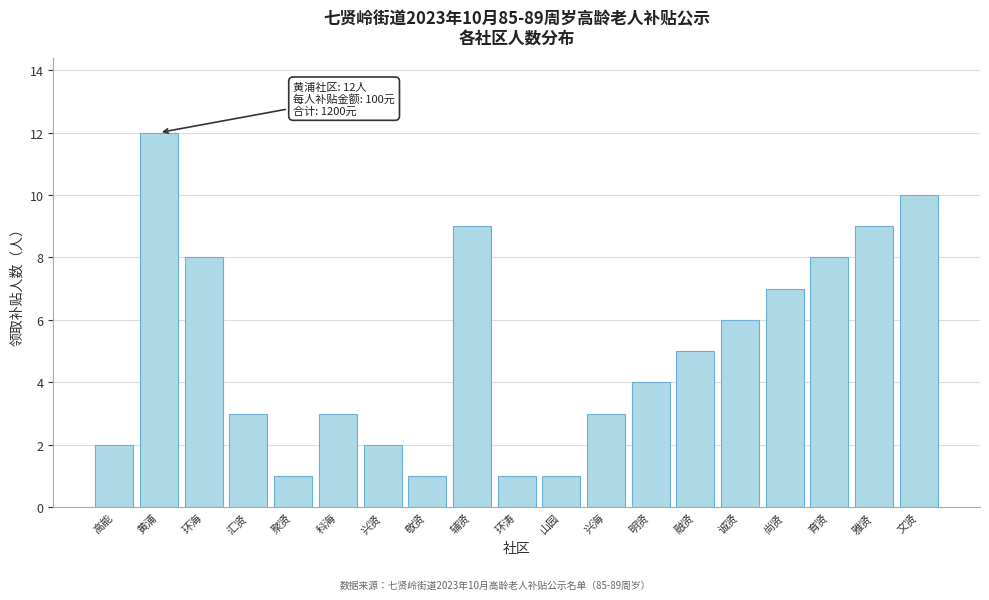

Reading left to right, list all the values displayed in this chart.

高能=2	黄浦=12	环海=8	汇贤=3	聚贤=1	科海=3	兴贤=2	敬贤=1	辅贤=9	环涛=1	山园=1	兴海=3	明贤=4	融贤=5	诚贤=6	尚贤=7	育贤=8	雅贤=9	文贤=10